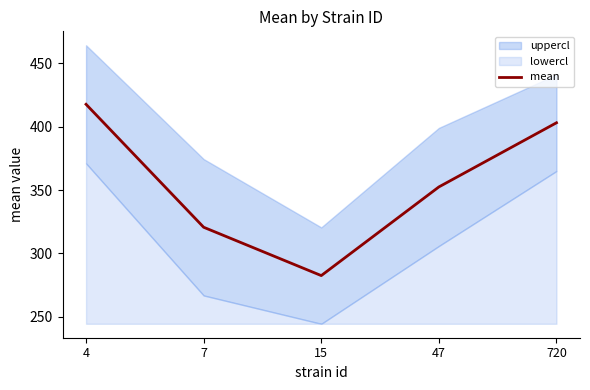

What is the greatest value displayed?

417.8